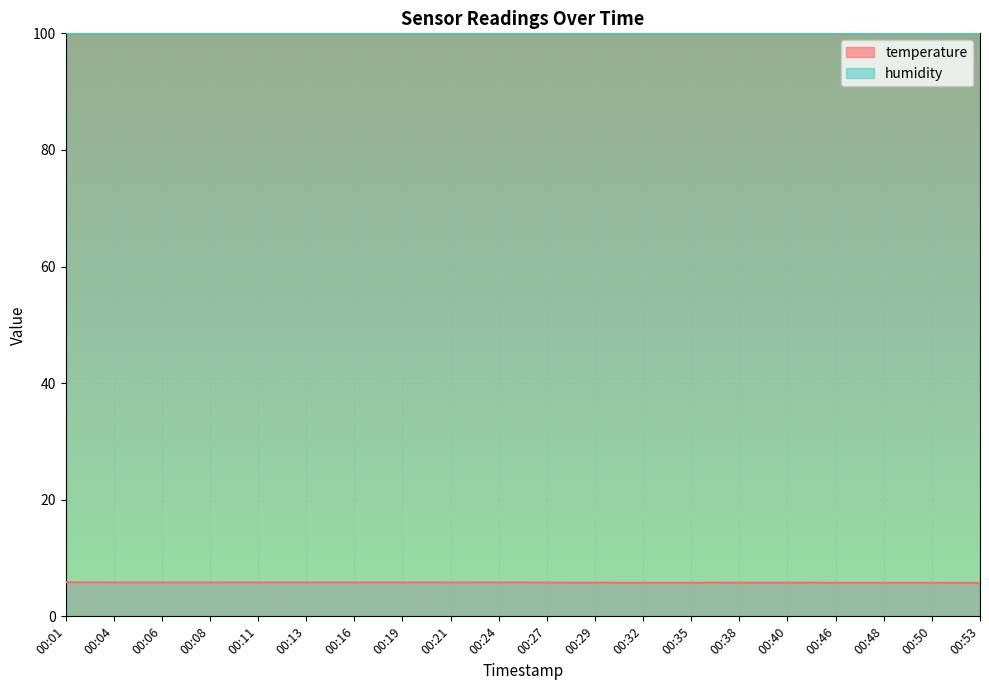

Which label corresponds to the largest value in the chart?

00:01